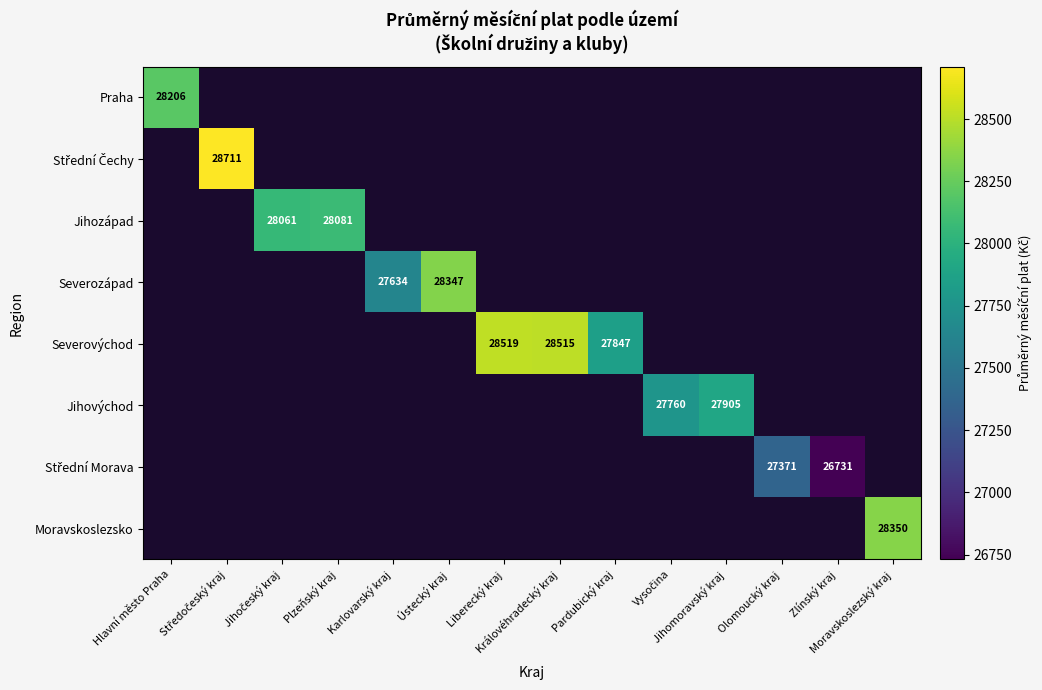

Where is Praha nearest to the value 28205?

Hlavní město Praha